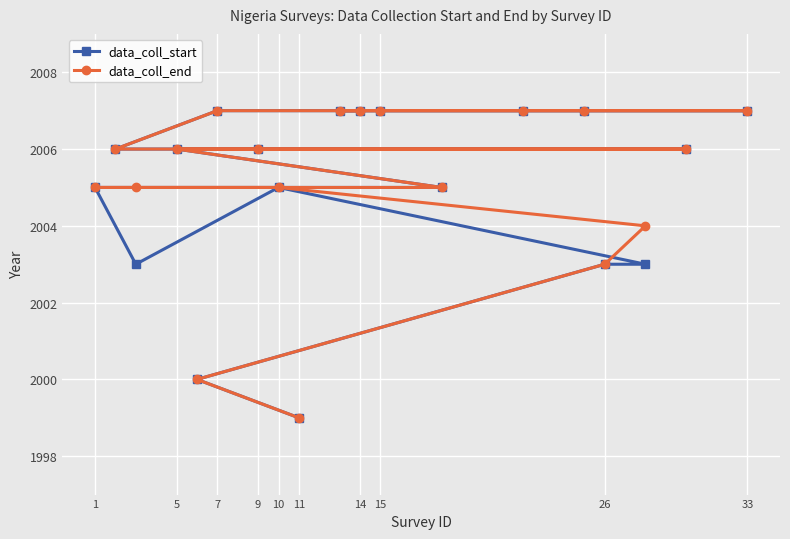

True or false: data_coll_end has more than 1 points higher than both neighbors.

False